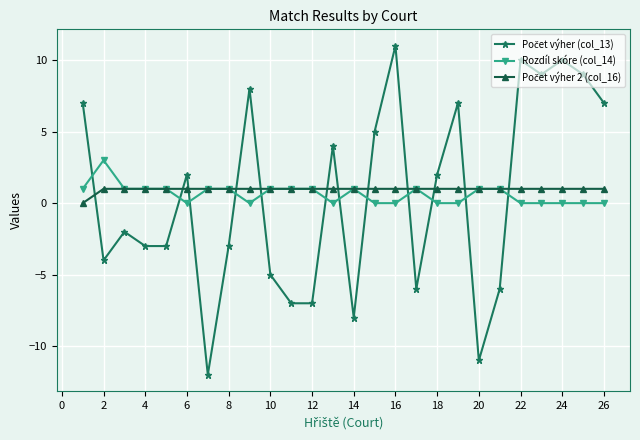

What is the smallest value displayed?

-12